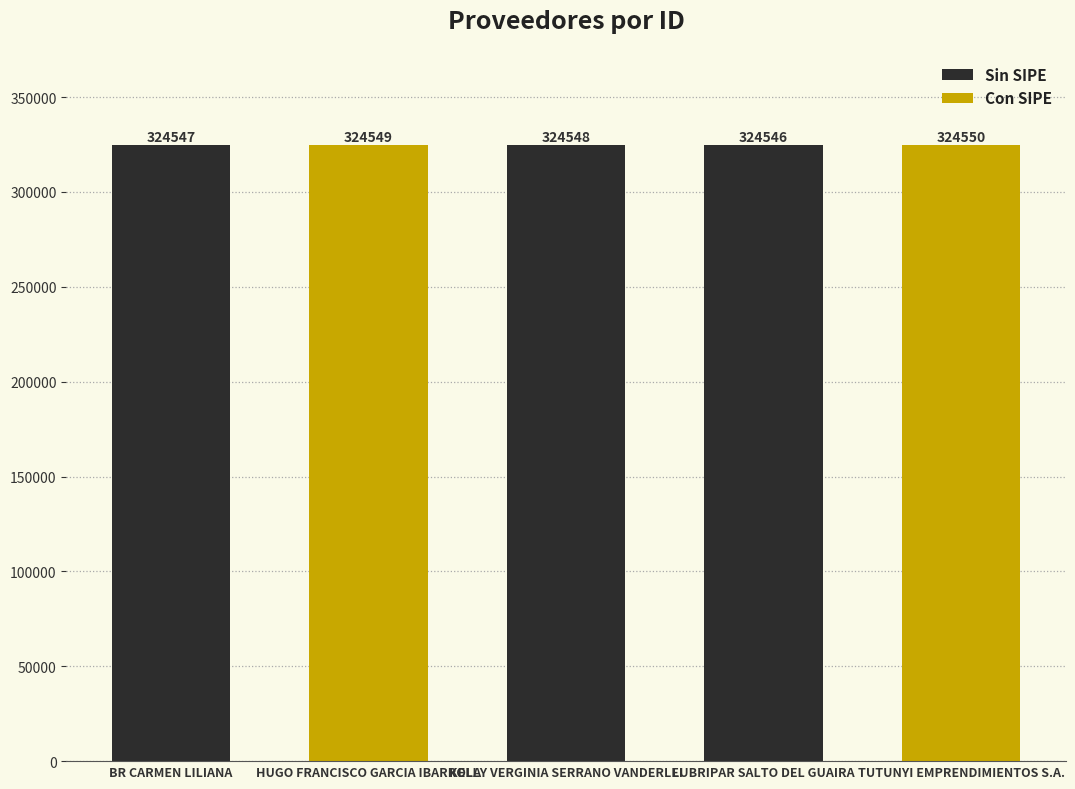

What is the change in value from HUGO FRANCISCO GARCIA IBARROLA to TUTUNYI EMPRENDIMIENTOS S.A.?

+1